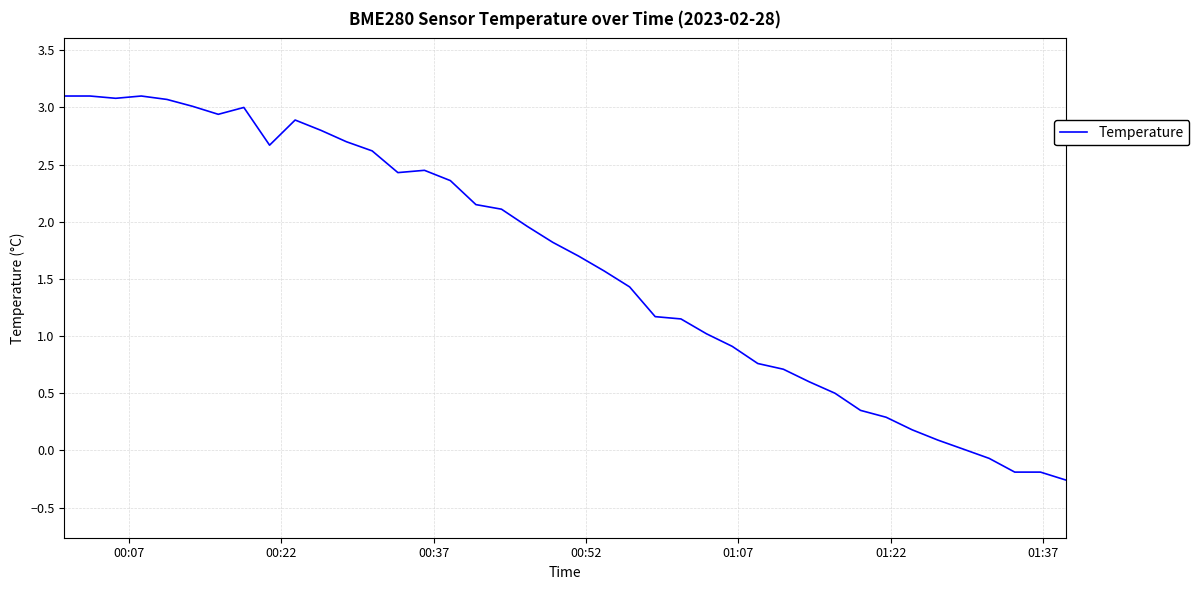

What is the difference between the maximum and minimum values?

3.4